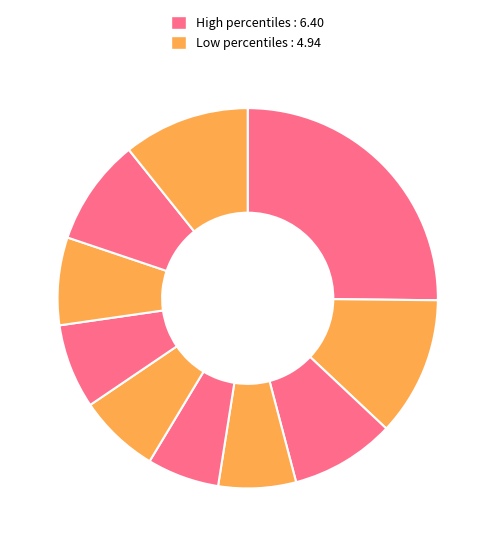

Does any single category account for the majority?

No